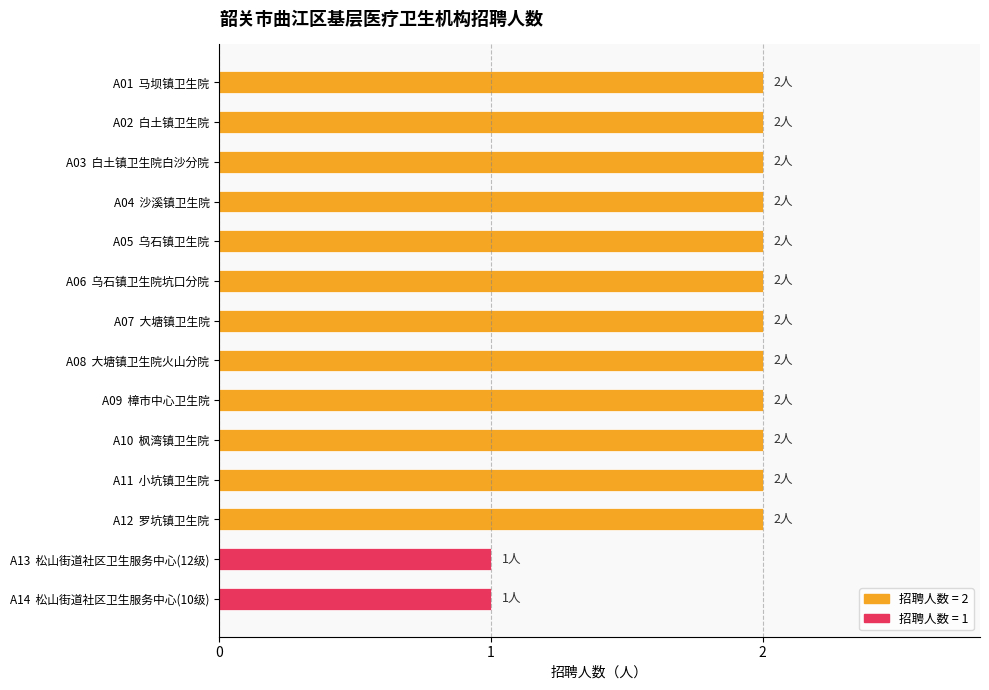

What is the label of the 10th bar from the bottom?

A05  乌石镇卫生院